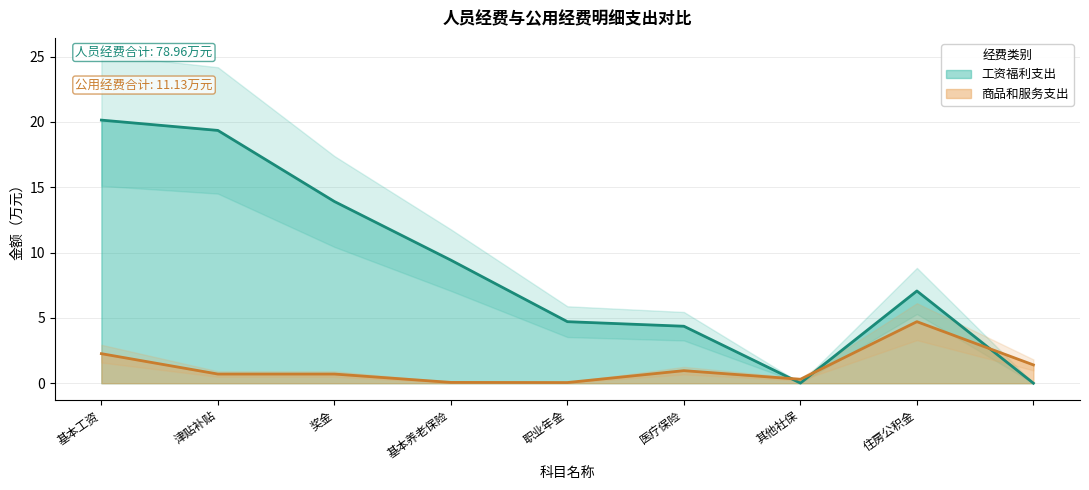

What position from the left is 基本养老保险?

4